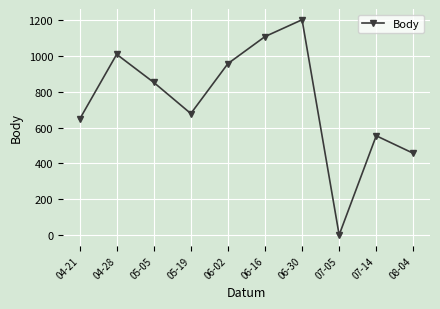

How many points are lower than both their immediate neighbors (excluding endpoints)?

2